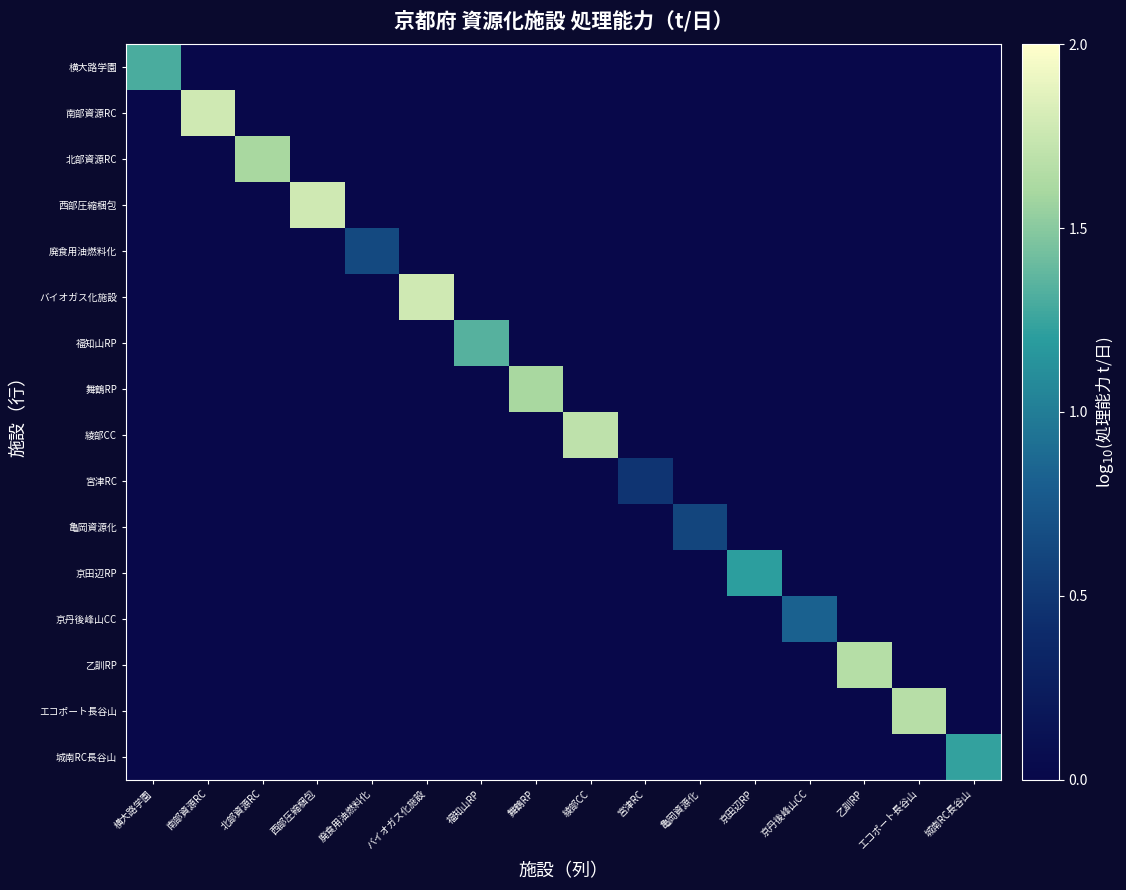

How many distinct data groups are displayed?

16